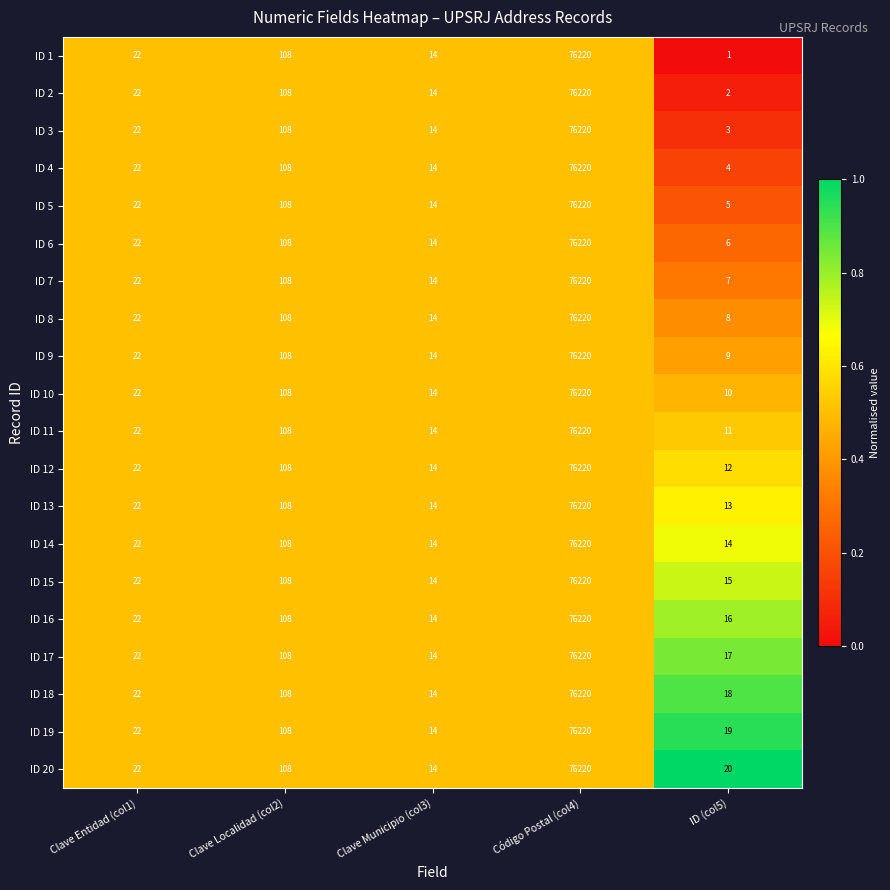

List the labels in order of ID 7 value, largest first.

Código Postal (col4), Clave Localidad (col2), Clave Entidad (col1), Clave Municipio (col3), ID (col5)